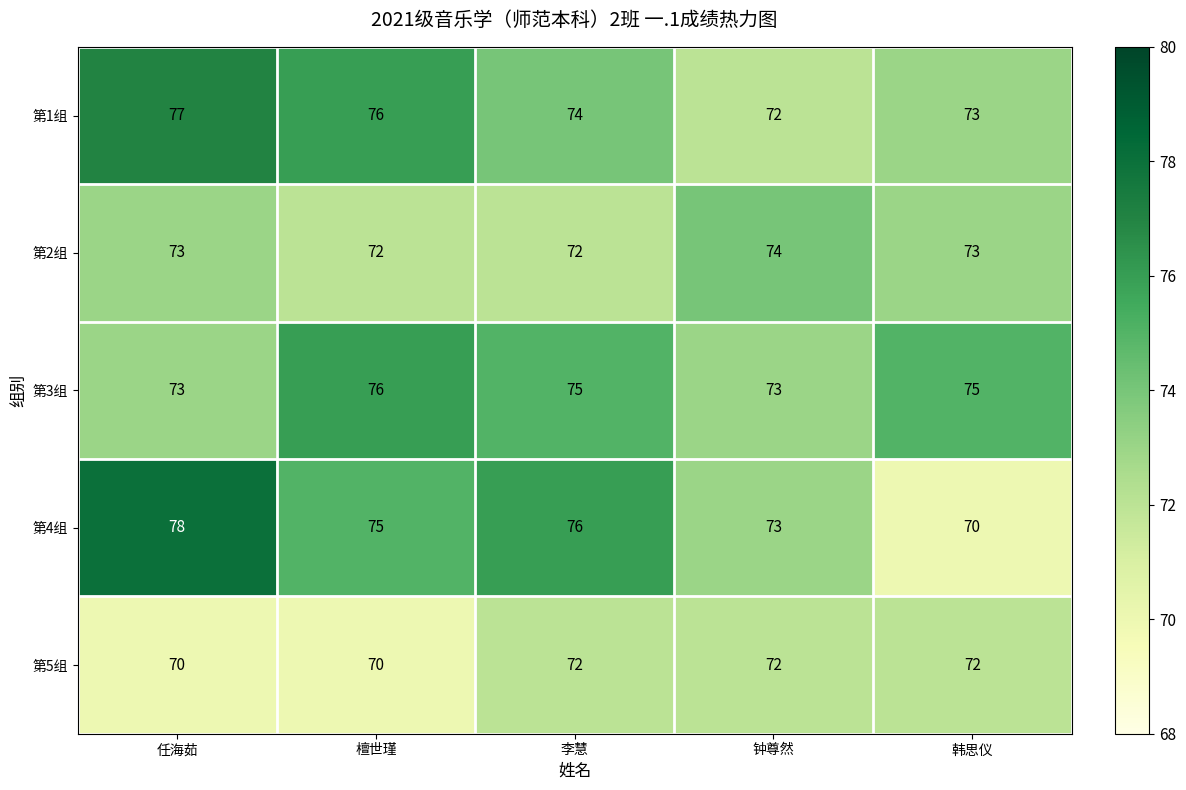

What is the sum of the 第5组 values at 韩思仪 and 任海茹?

142